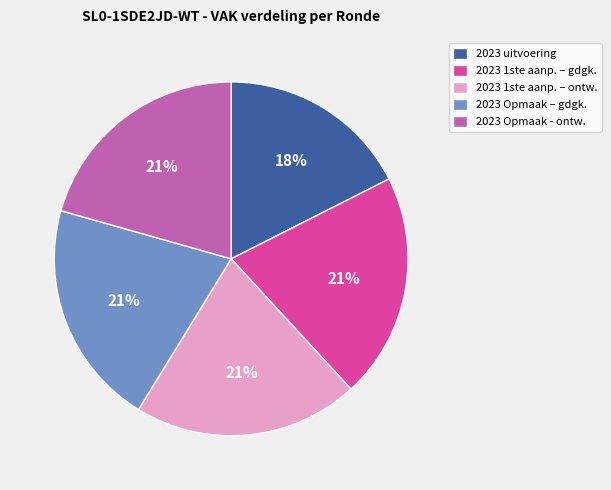

Does 2023 uitvoering represent more than half of the total?

No